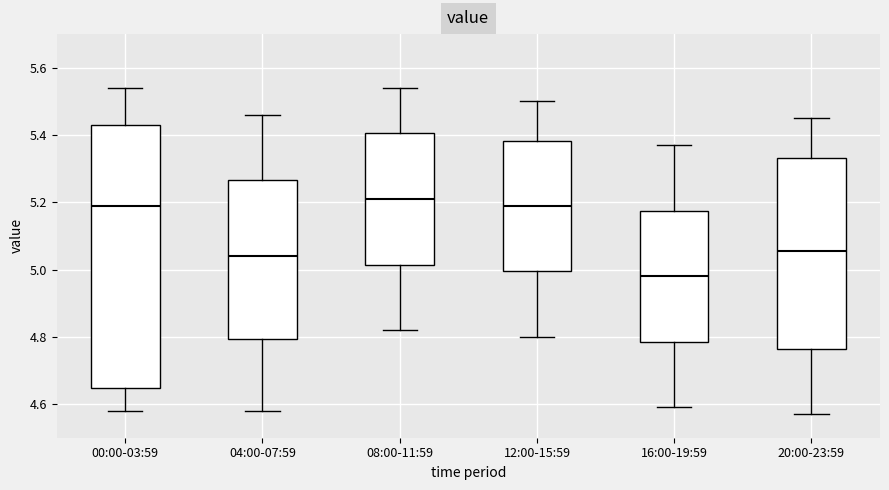

Reading left to right, read every box against the y-axis: the position of its median line, the range the box covers, and the ends of its whiskers. The values are not printed on the chart, so give them approximately, as read against the axis.

00:00-03:59: median 5.20, box 4.64 to 5.44, whiskers 4.58 to 5.54
04:00-07:59: median 5.04, box 4.80 to 5.26, whiskers 4.58 to 5.46
08:00-11:59: median 5.22, box 5.02 to 5.40, whiskers 4.82 to 5.54
12:00-15:59: median 5.20, box 5.00 to 5.38, whiskers 4.80 to 5.50
16:00-19:59: median 4.98, box 4.78 to 5.18, whiskers 4.60 to 5.38
20:00-23:59: median 5.06, box 4.76 to 5.34, whiskers 4.58 to 5.46